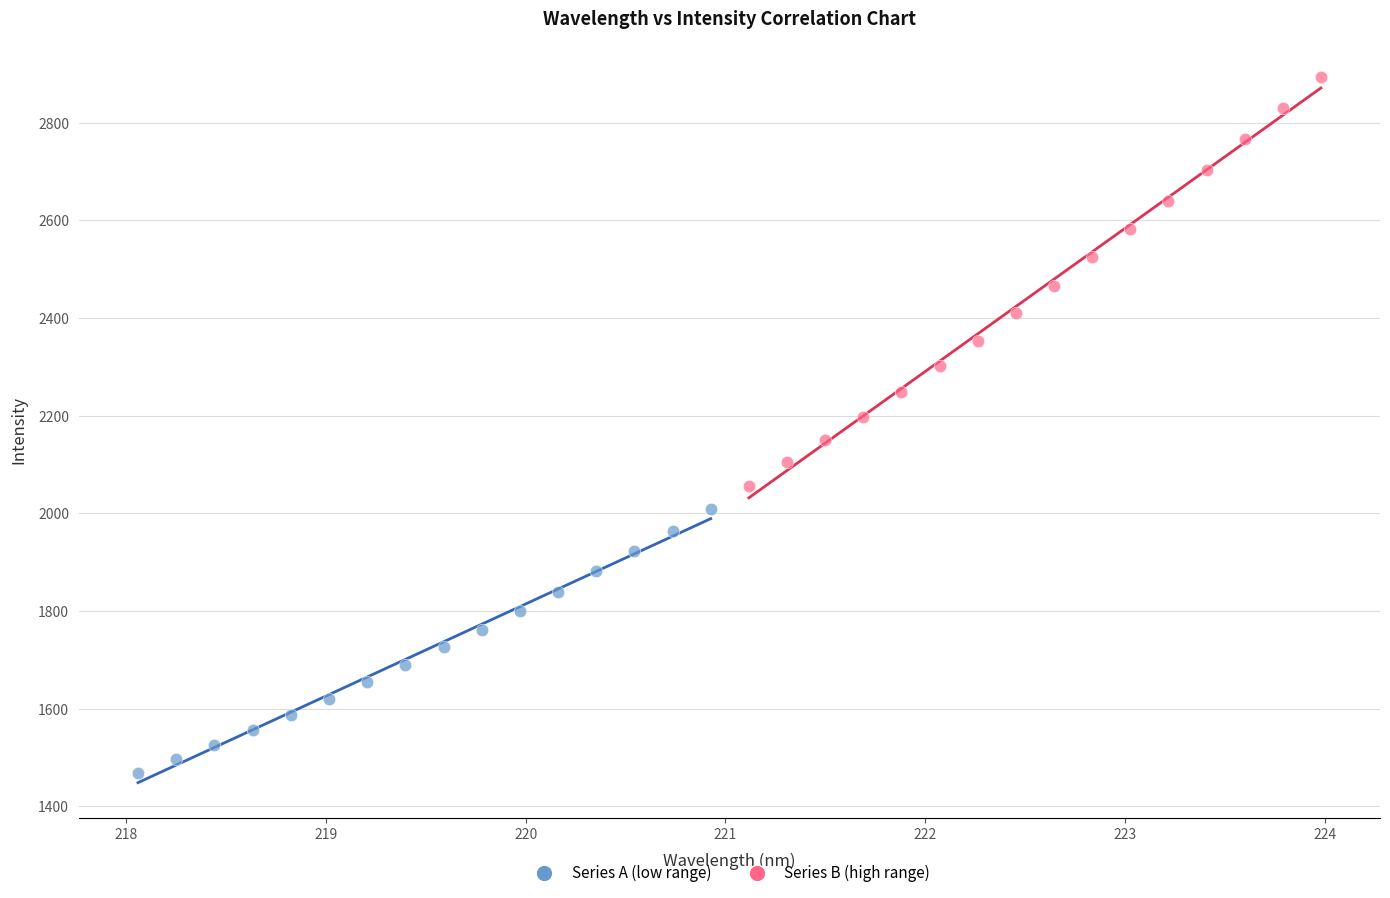

Which series has the largest Y range (max minus min)?

Series B (high range)